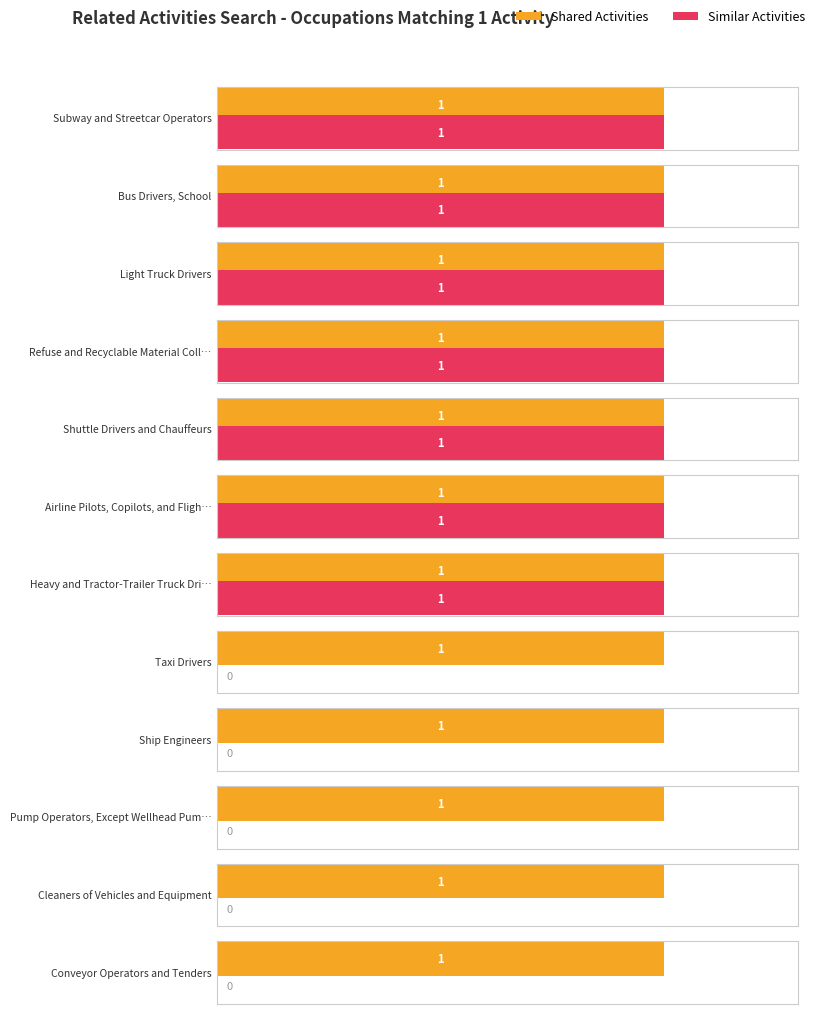

Does the chart contain any negative values?

No